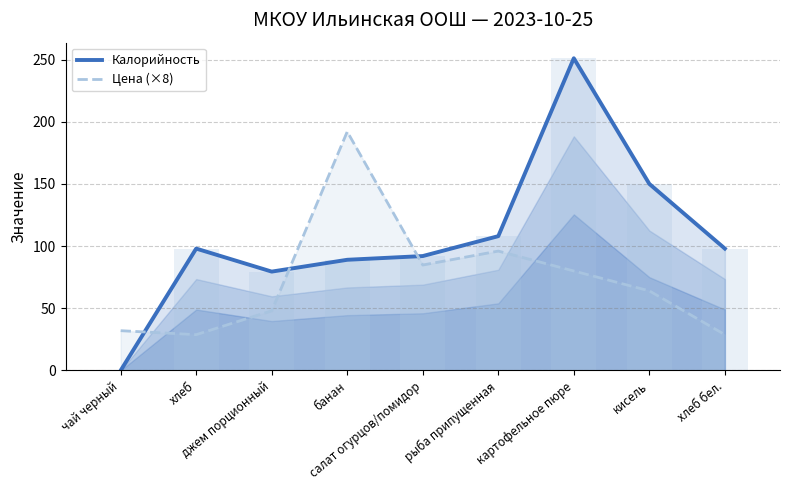

Read the Калорийность value at банан.

89.0